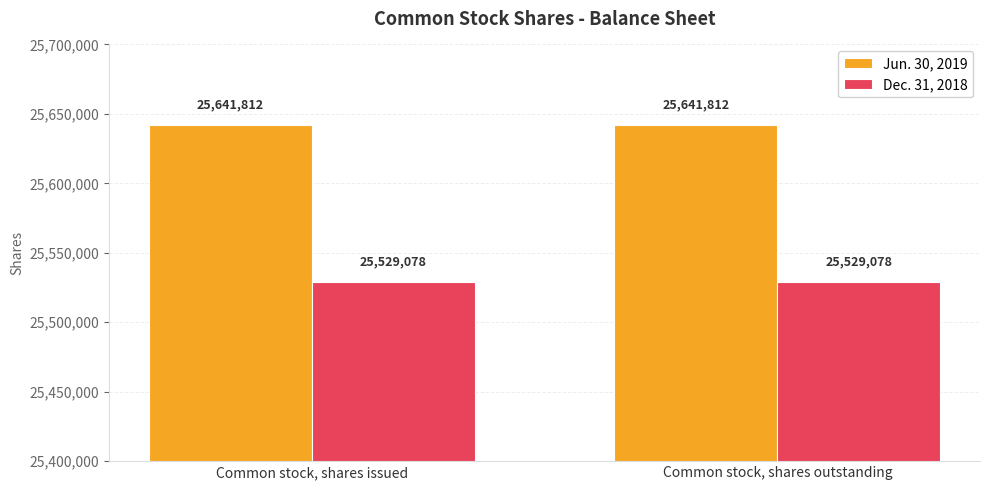

Rank the series by their maximum value, from highest to lowest.

Jun. 30, 2019, Dec. 31, 2018